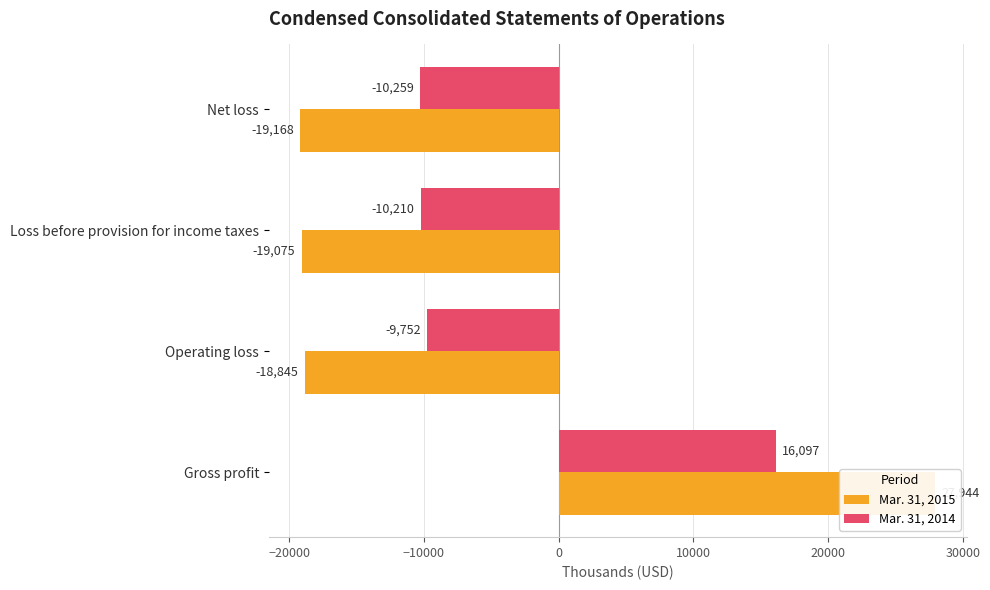

How many categories are shown in the chart?

4